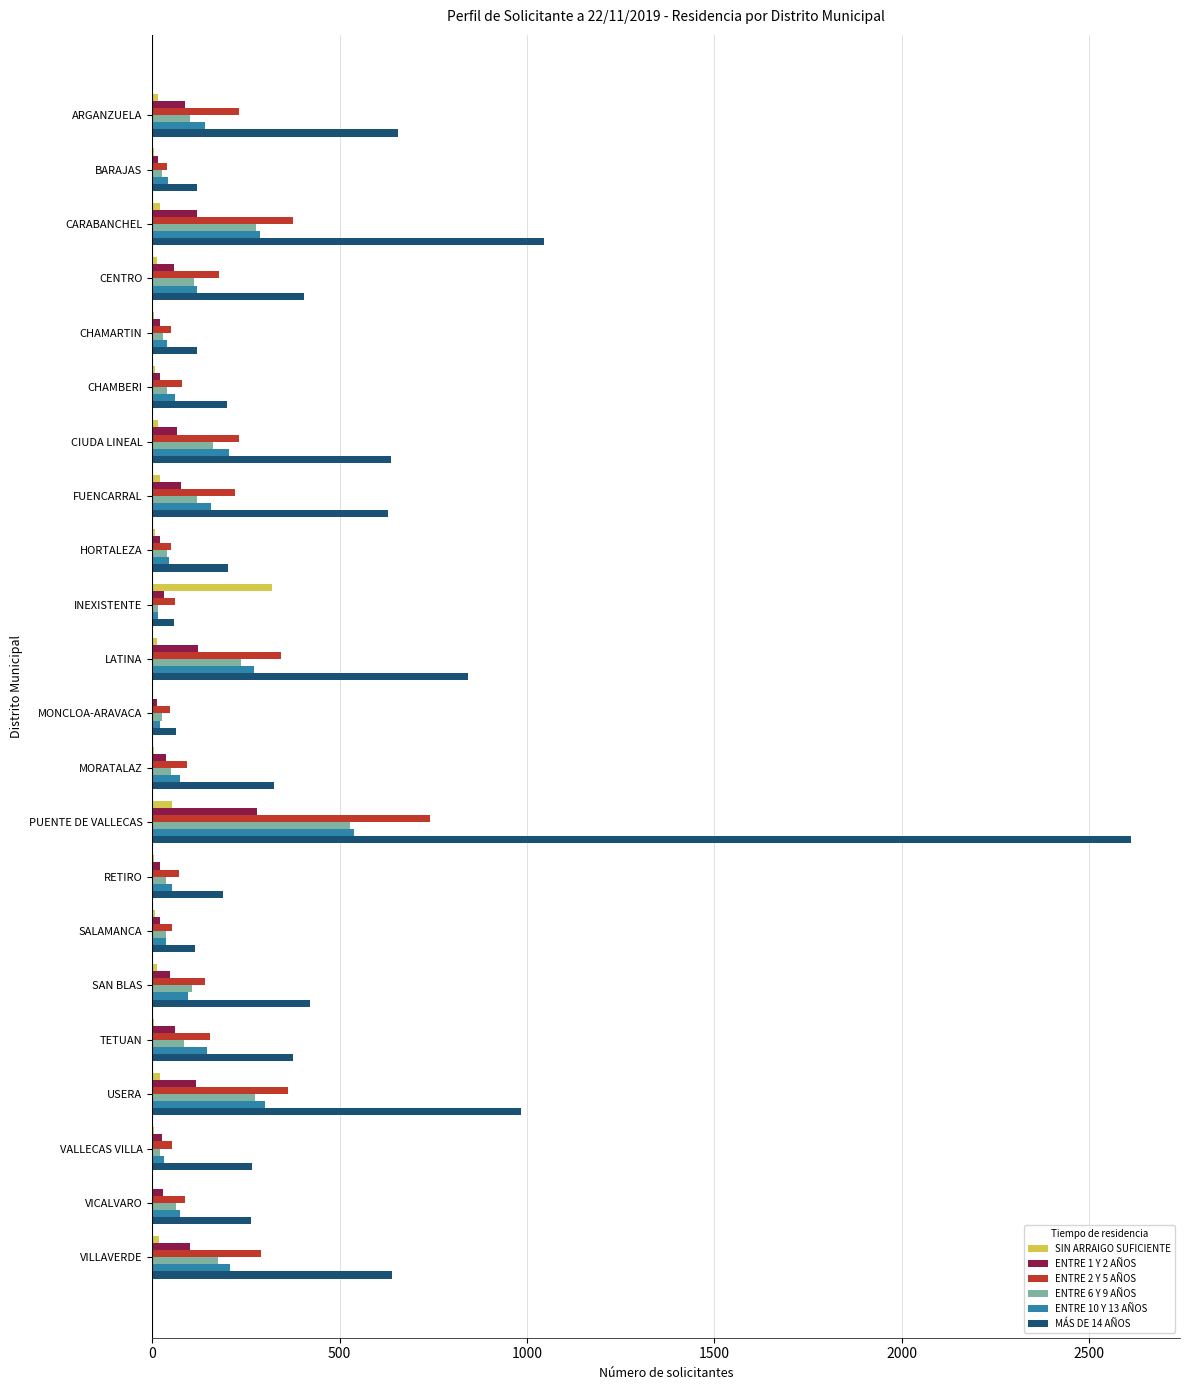

Which series has the widest spread of values?

MÁS DE 14 AÑOS